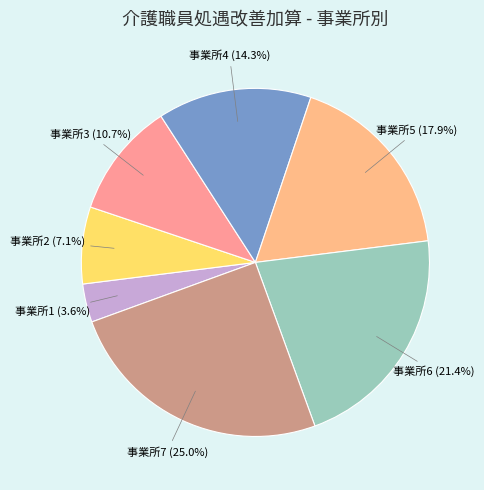

Count the number of slices in the pie.

7